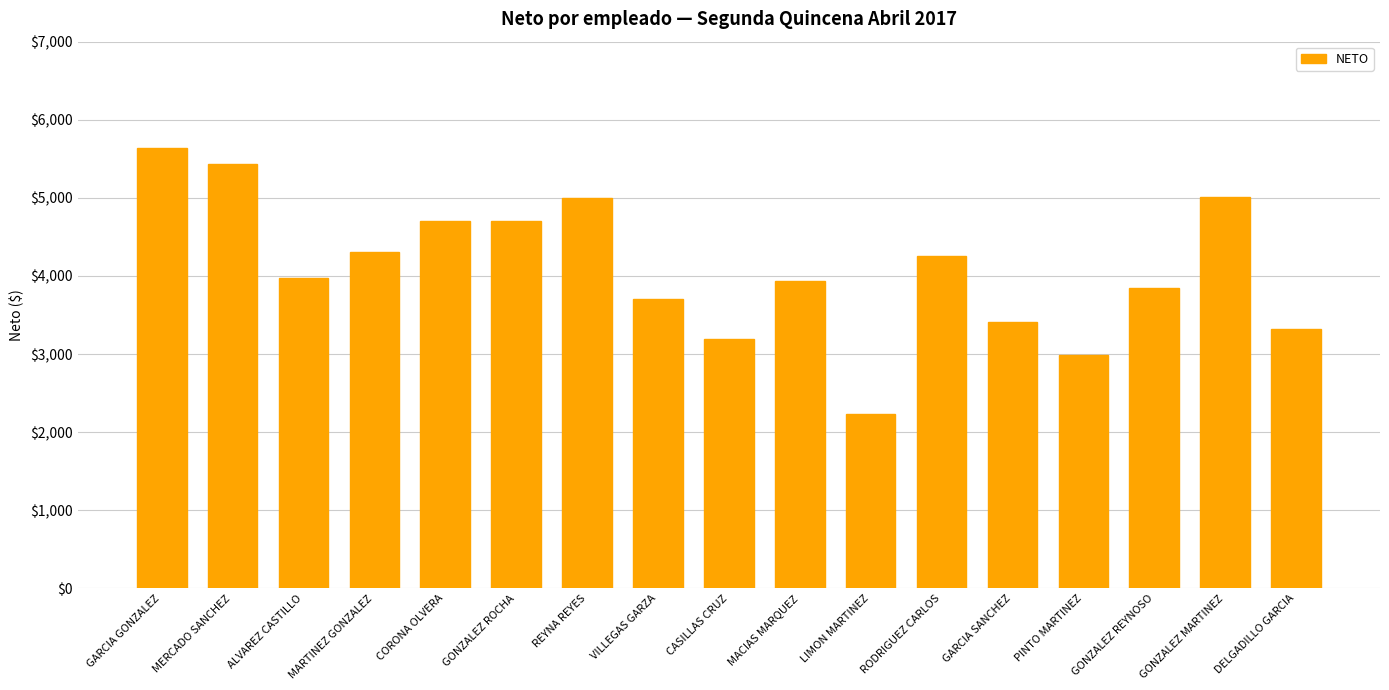

What is the minimum value shown in the chart?

2233.2